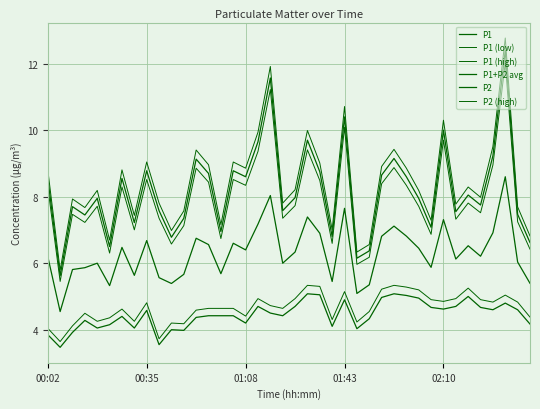

What is the value of the P1 (low) point at the 21st from the left?

7.7